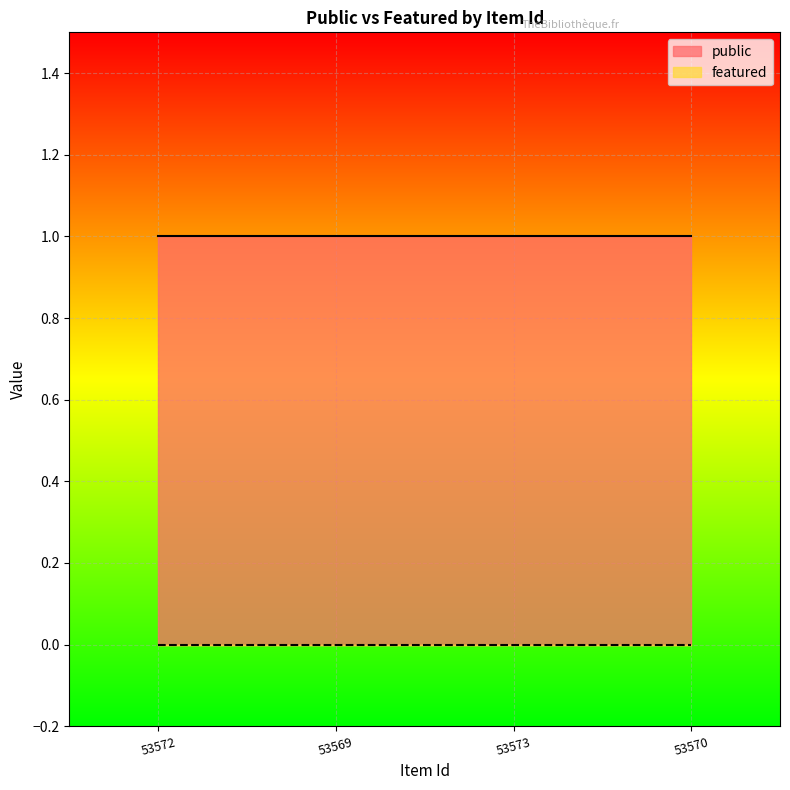

True or false: featured has more than 1 interior local peaks.

False